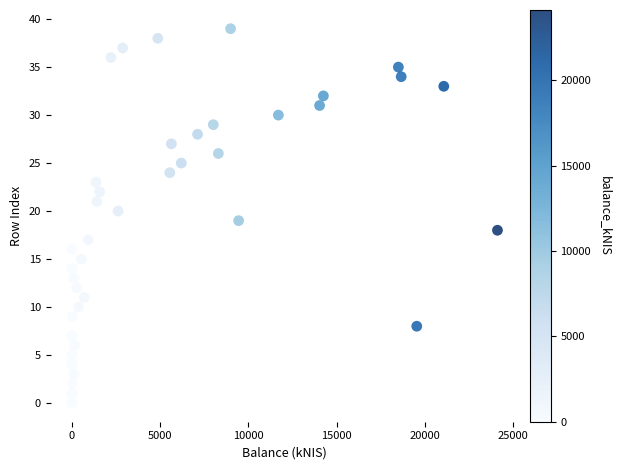

What is the range of Y values (max minus min)?

39